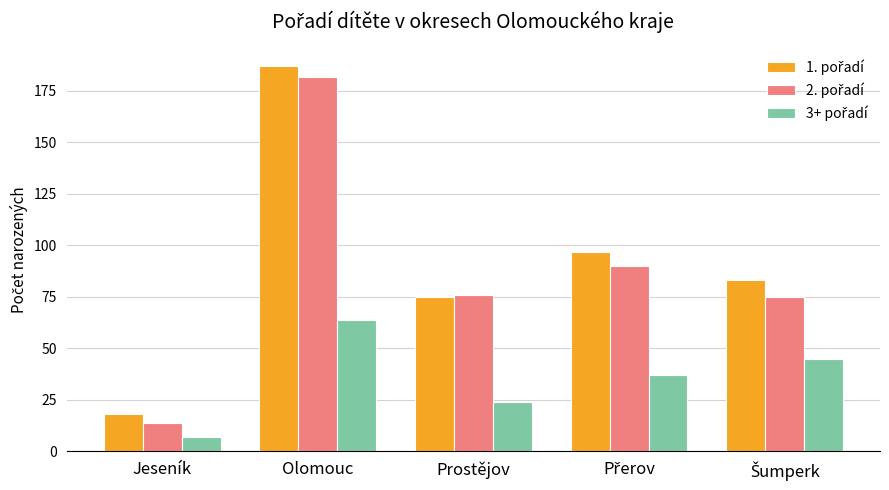

What is the spread (max minus min) of values at Olomouc?

123